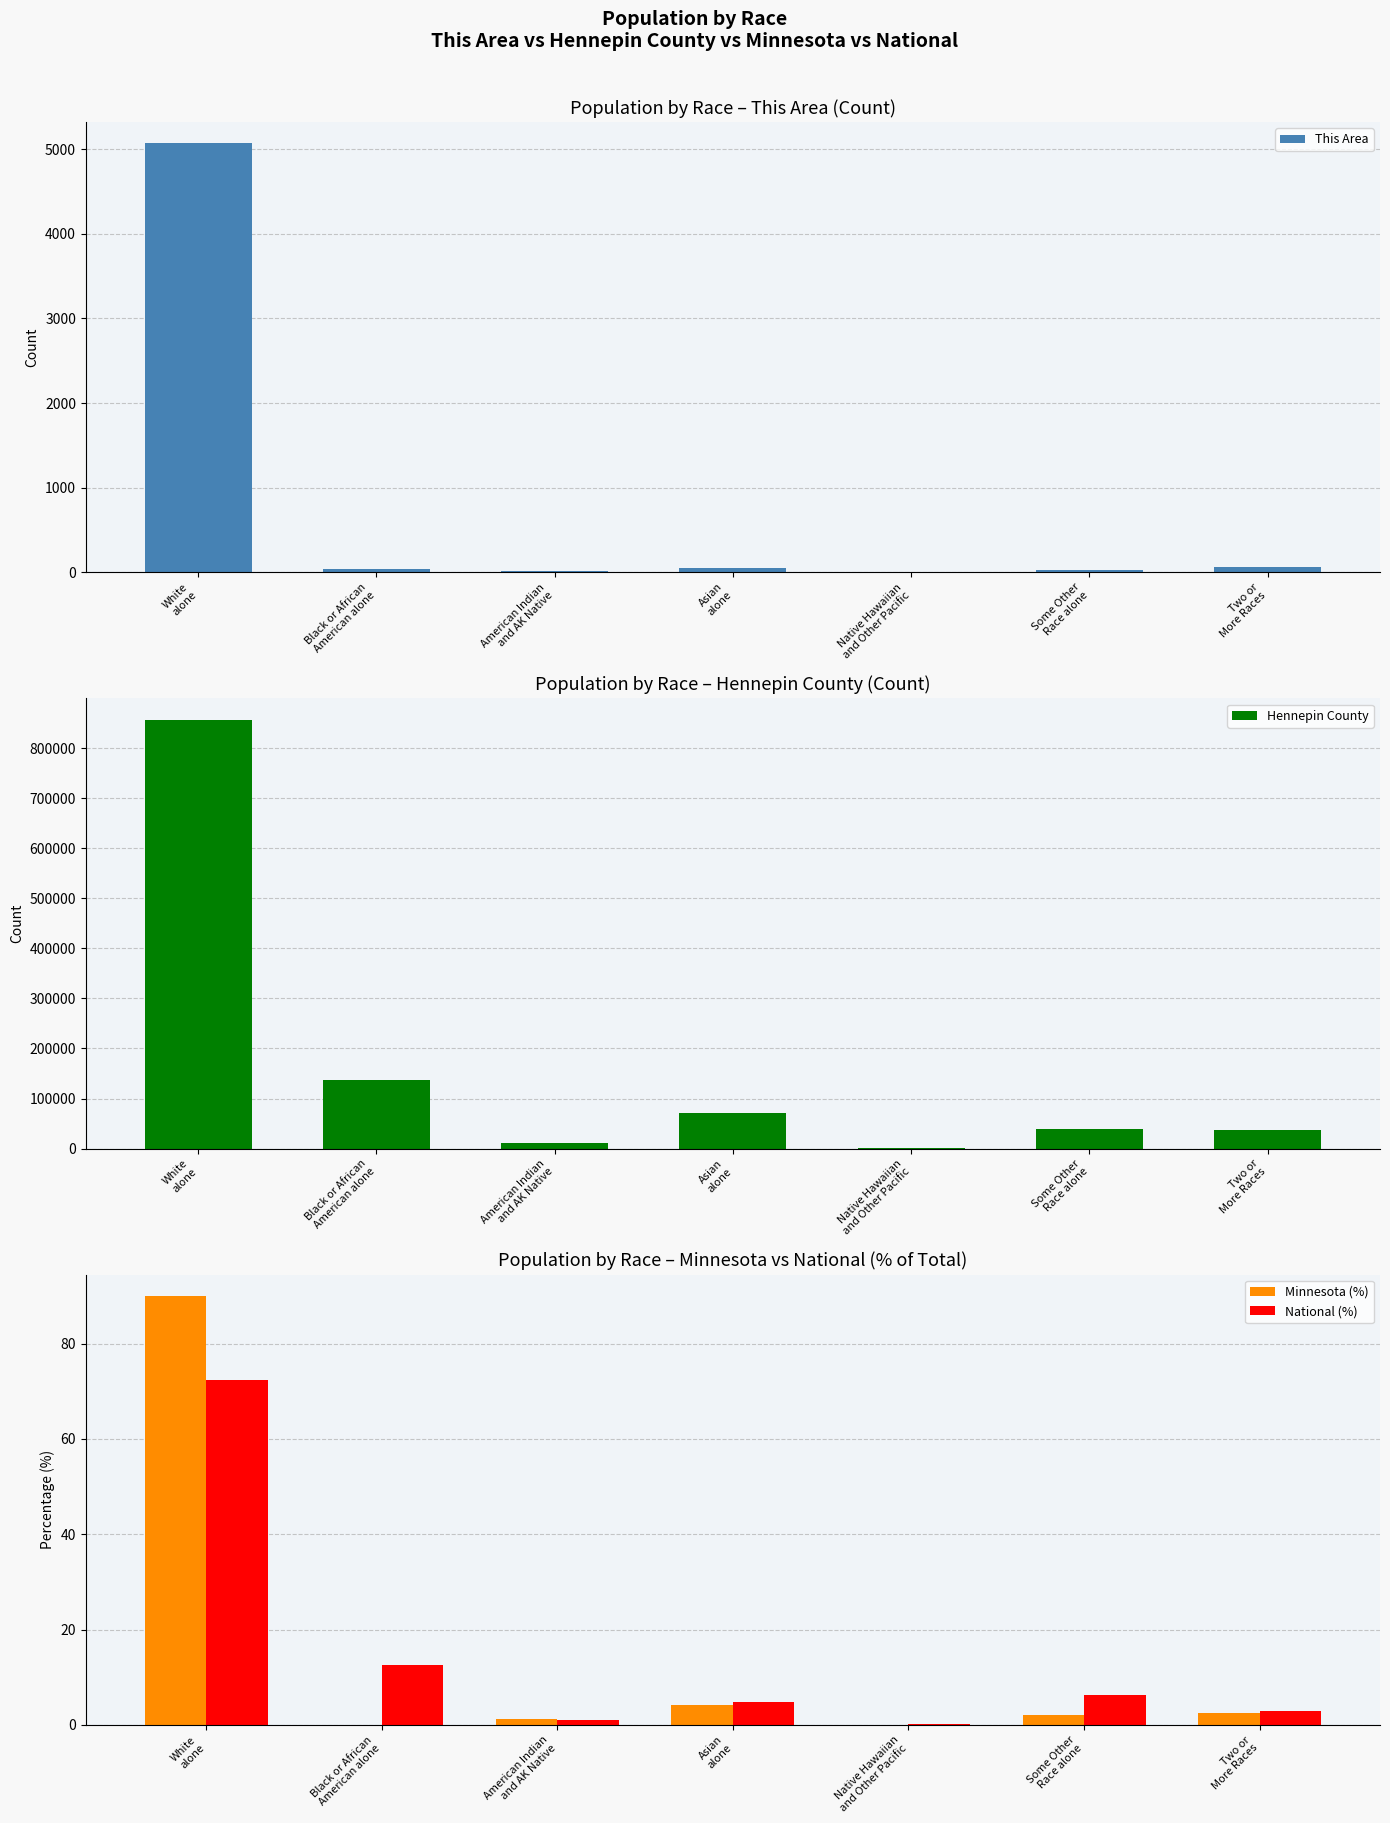

Is the value of Hennepin County at Black or African
American alone greater than the value of National (%) at White
alone?

Yes